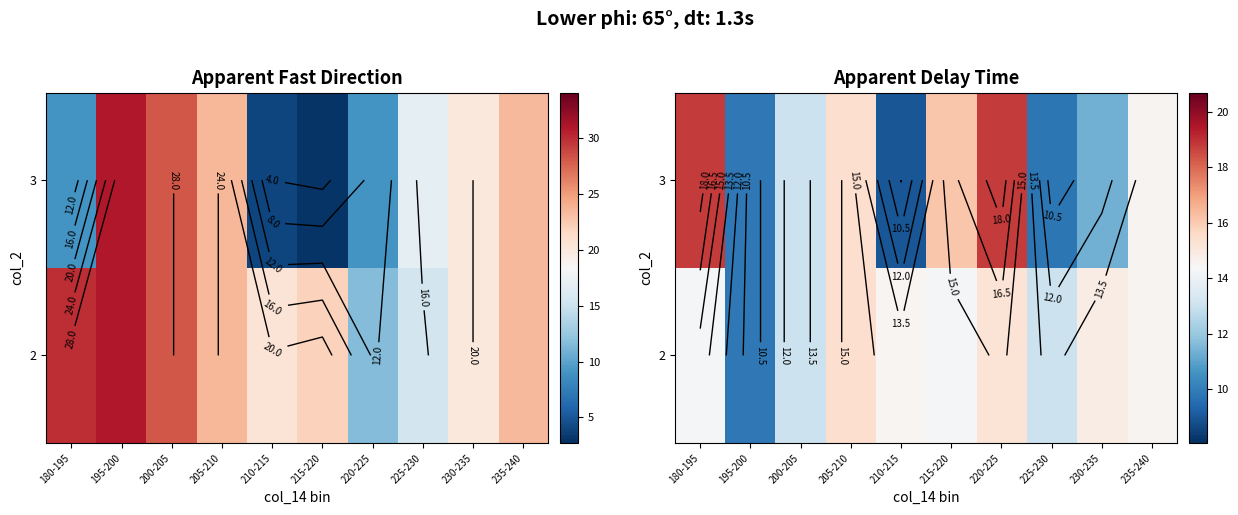

What is the sum of the 2 values at 225-230 and 210-215?

27.5